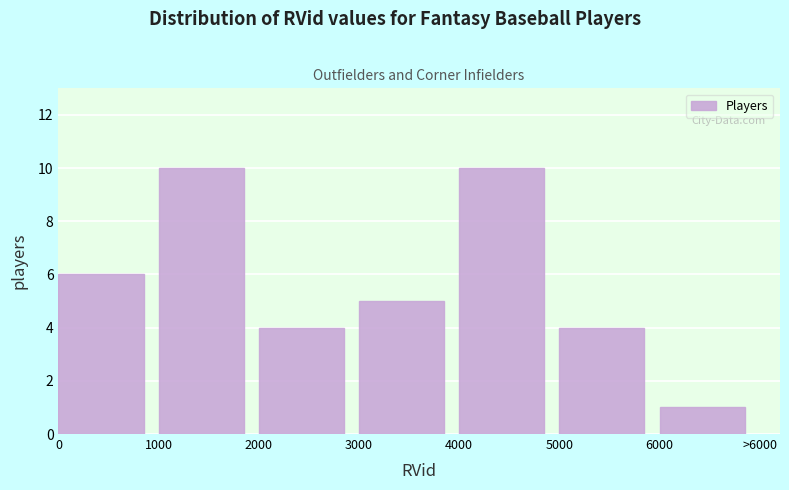

Reading left to right, extract all data points from this chart.

6	10	4	5	10	4	1